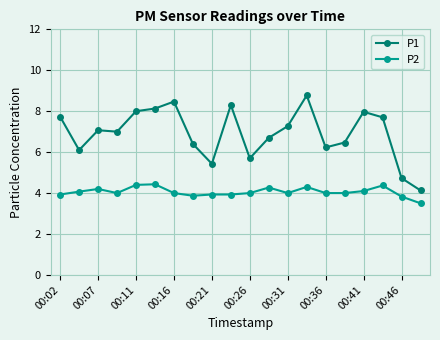

What is the value of the P1 point at the 7th from the left?

8.5